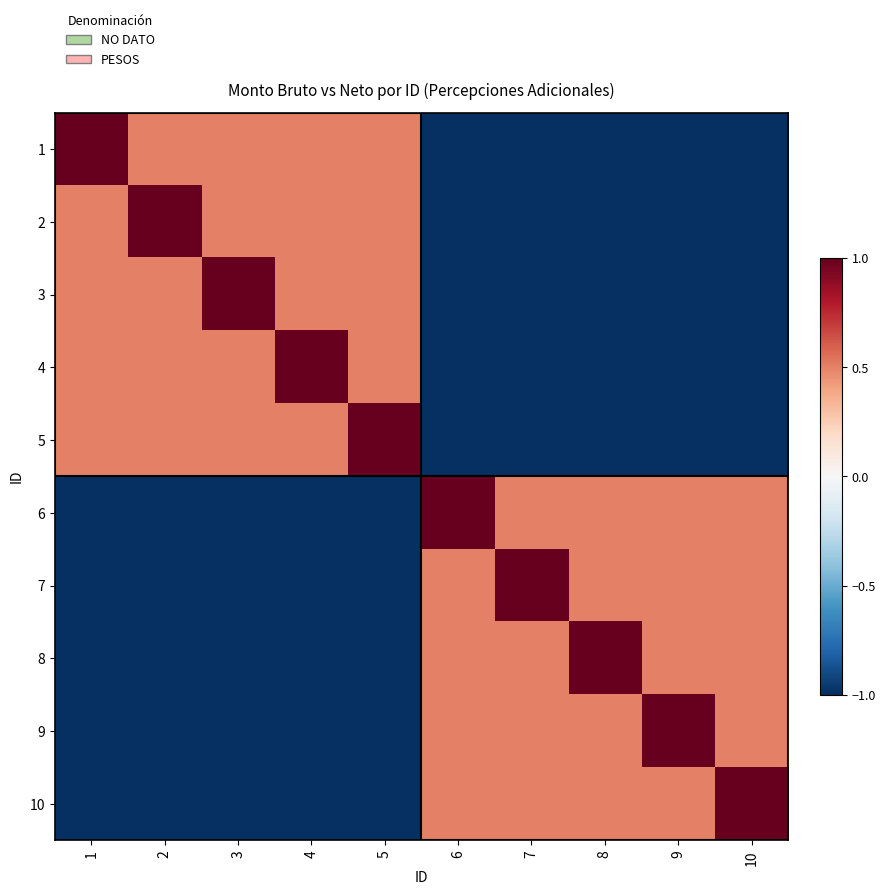

At which category is the sum across all series the highest?

1